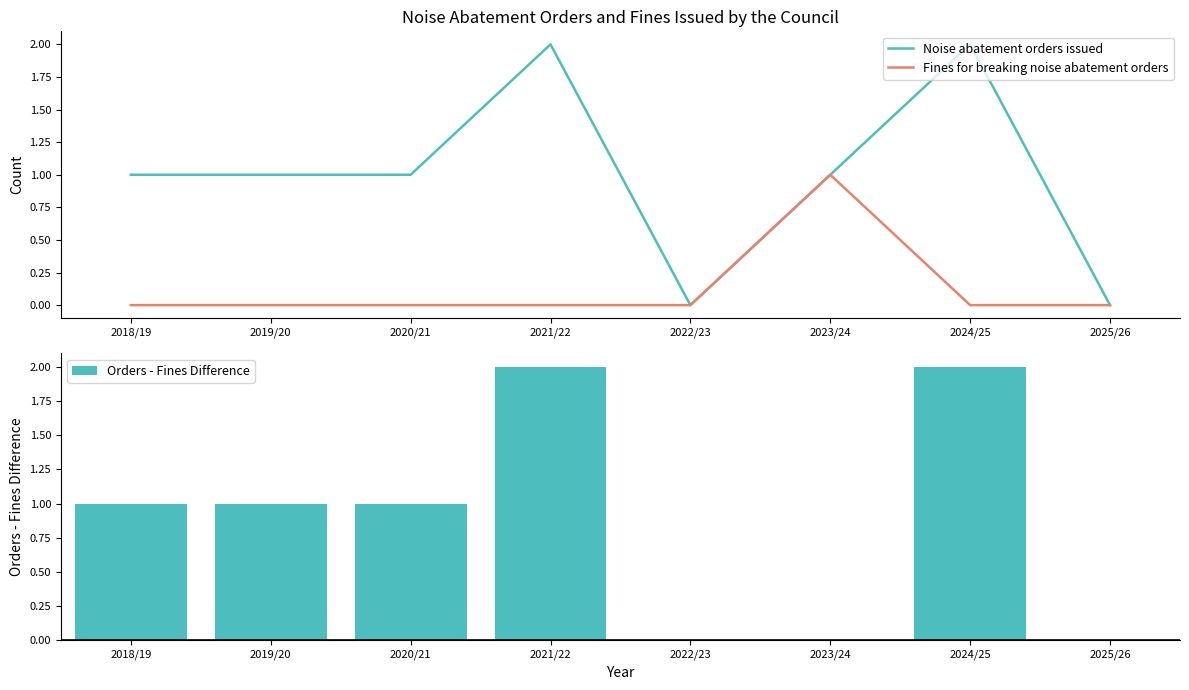

Does the chart contain stacked bars?

No